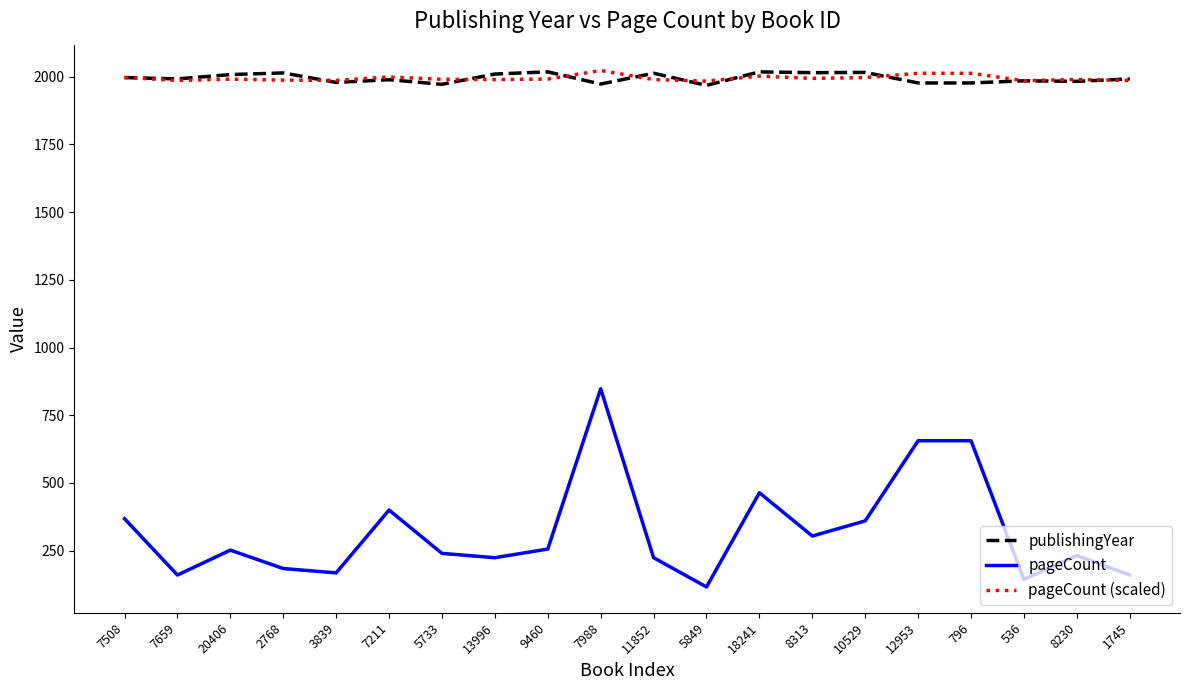

What position from the right is 13996?

13